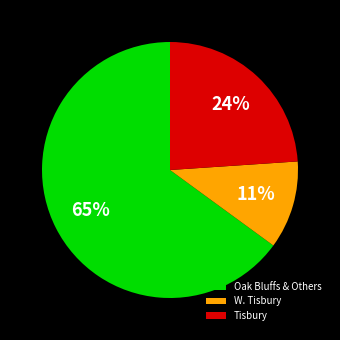

Is it true that Oak Bluffs & Others is 65% of the pie?

True